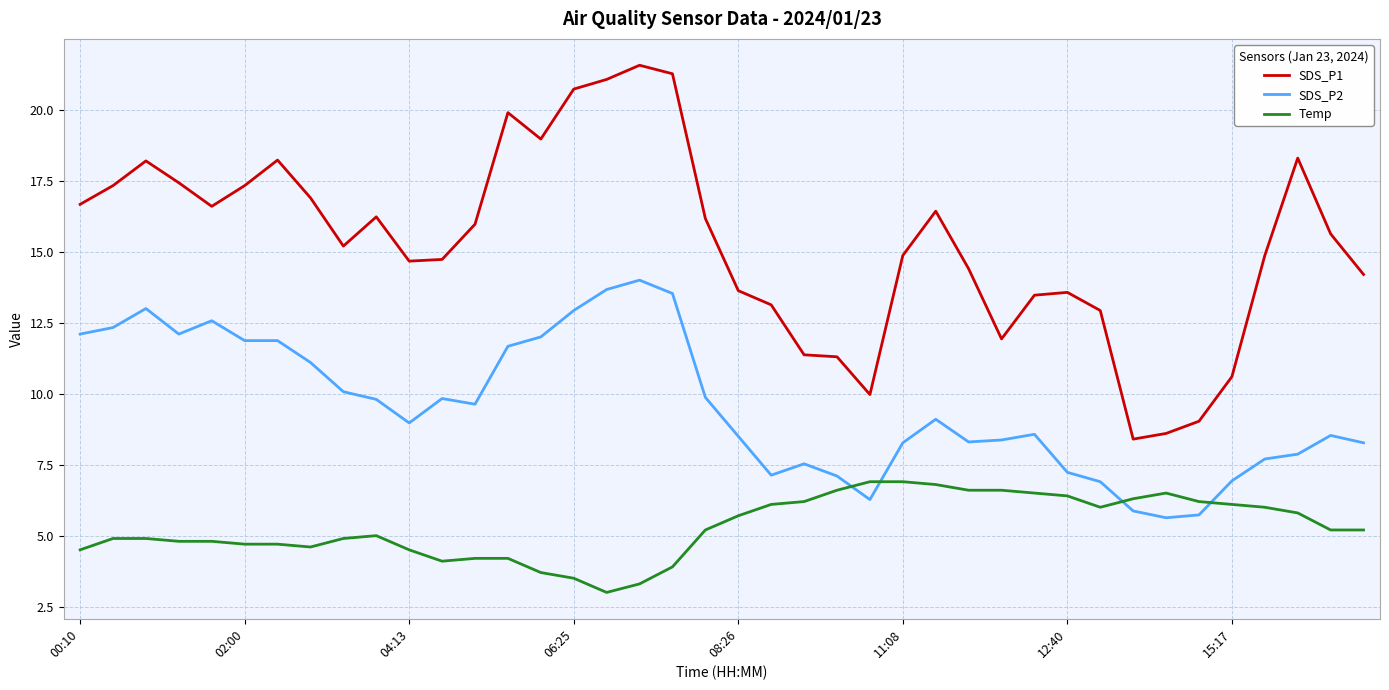

After their last crossing, which series has the higher values: SDS_P2 or Temp?

SDS_P2